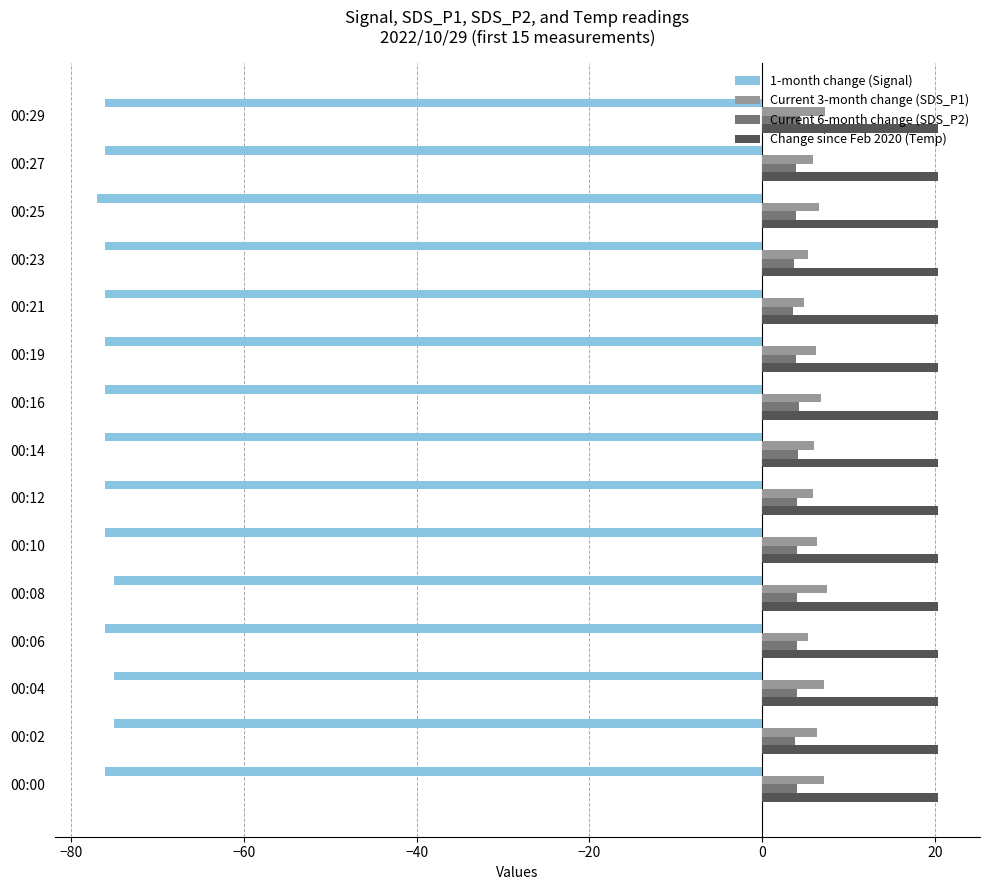

True or false: Current 6-month change (SDS_P2) has a value of 3.9 at 00:27.

True